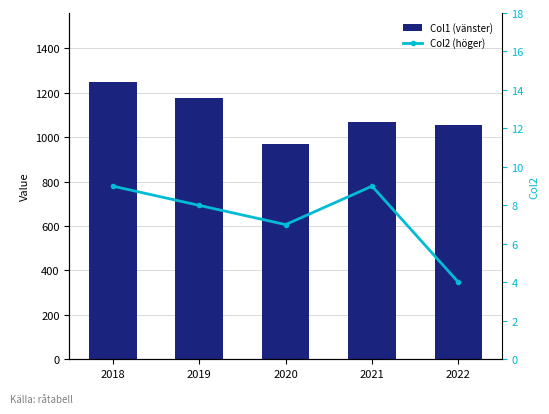

Reading left to right, extract all data points from this chart.

Col1 (vänster): 1247	1174	970	1069	1053
Col2 (höger): 9	8	7	9	4